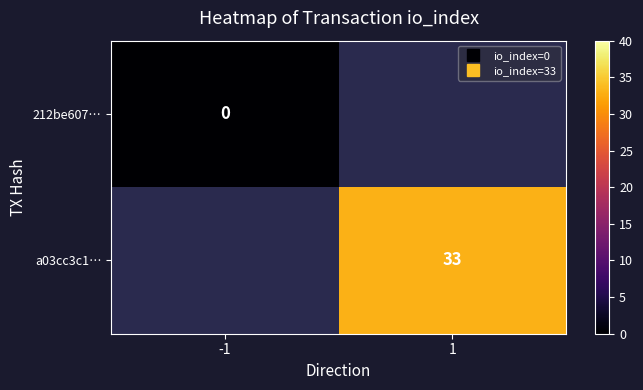

Between -1 and 1, which is larger?

1